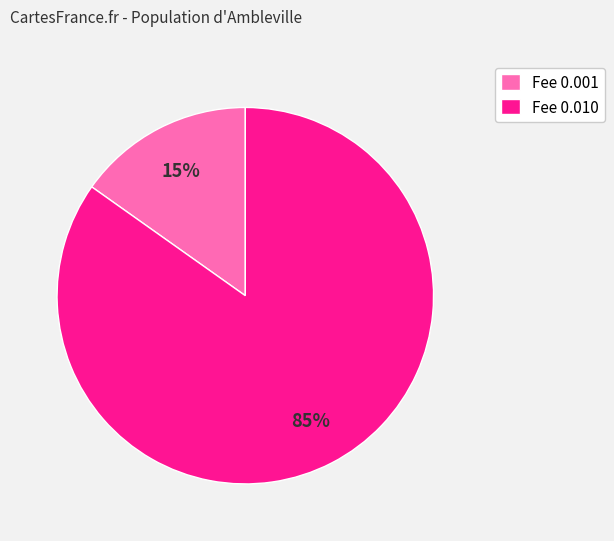

To the nearest percent, what portion does Fee 0.001 represent?

15%